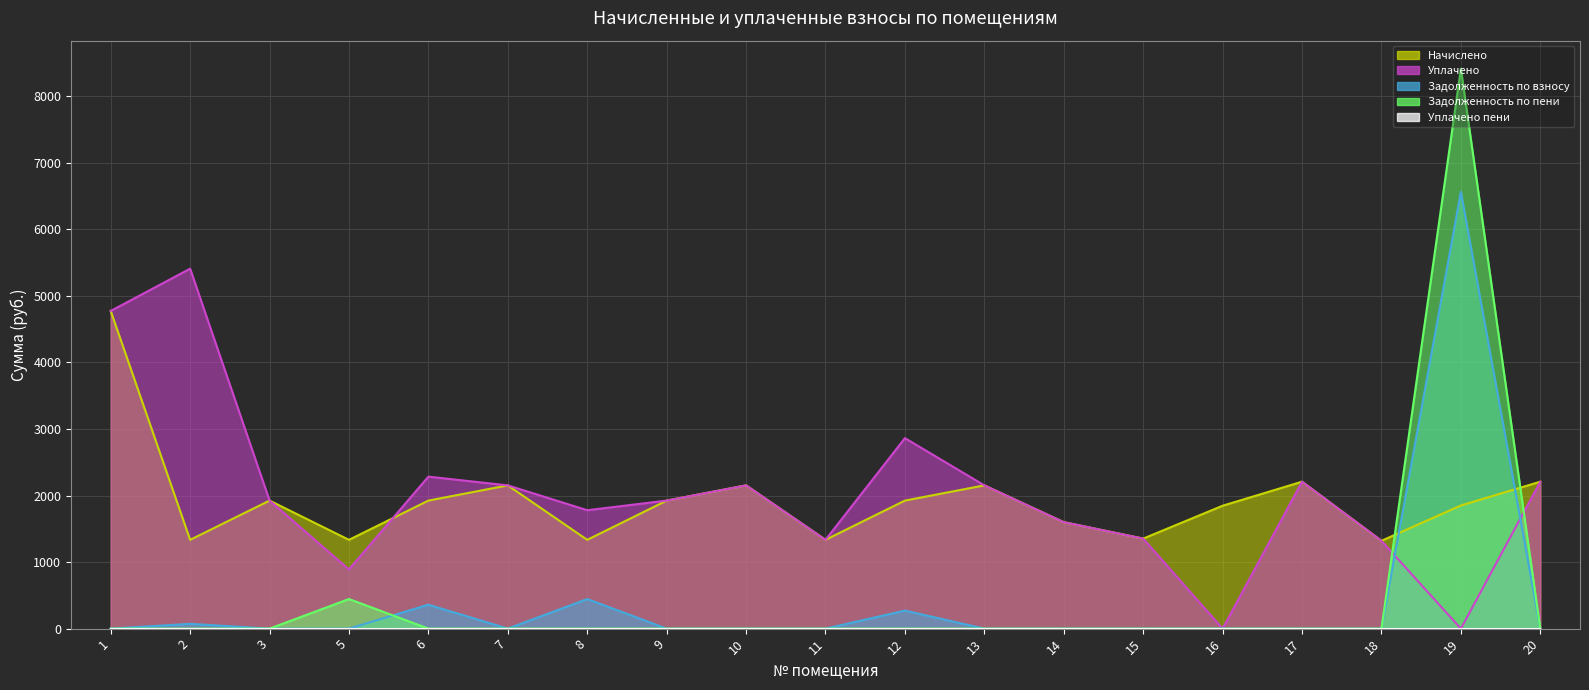

How many times do уплачено and начислено cross each other?

1